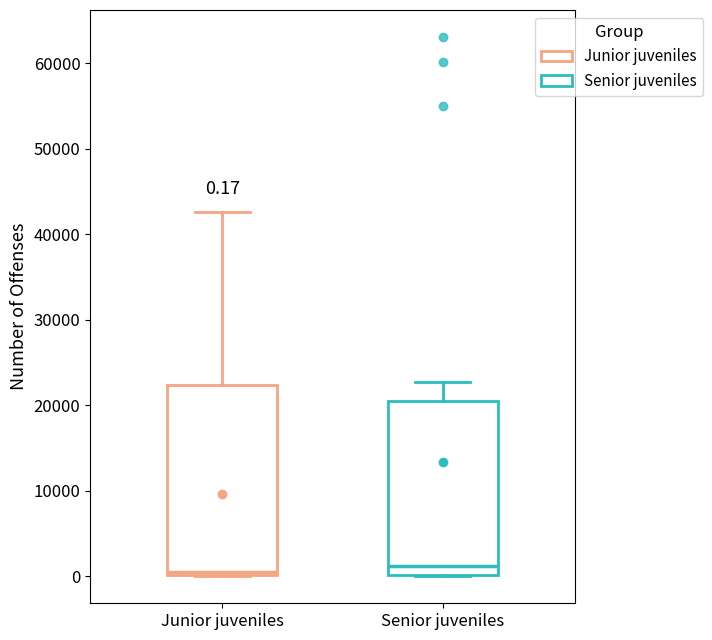

Comparing the boxes themselves (not the whiskers), which one is the tallest?

Junior juveniles